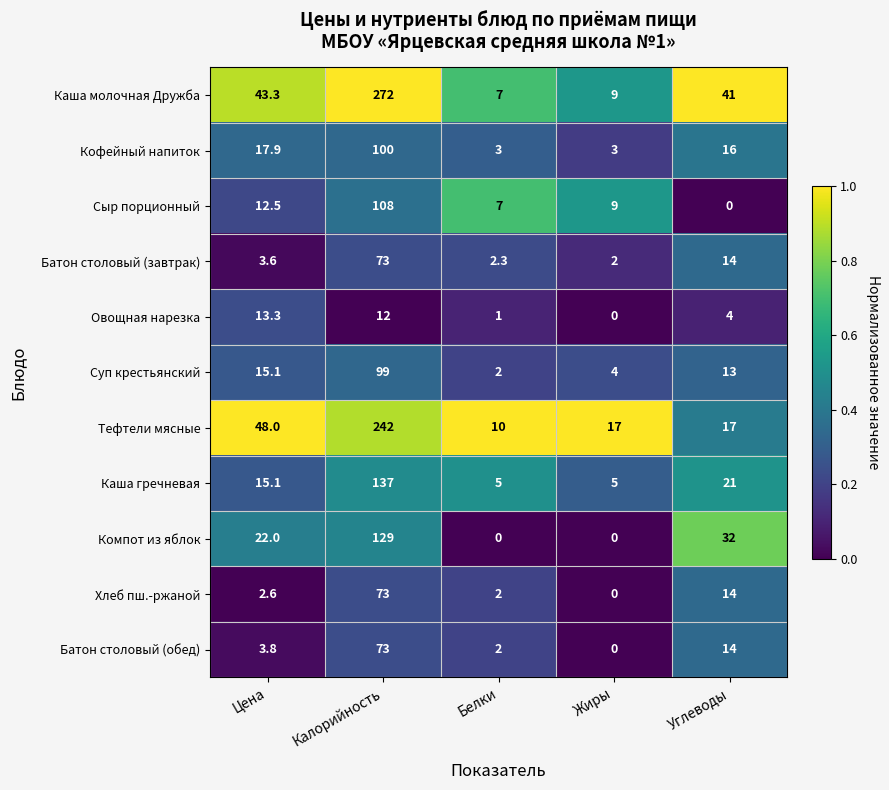

At which label does Овощная нарезка reach its peak?

Цена